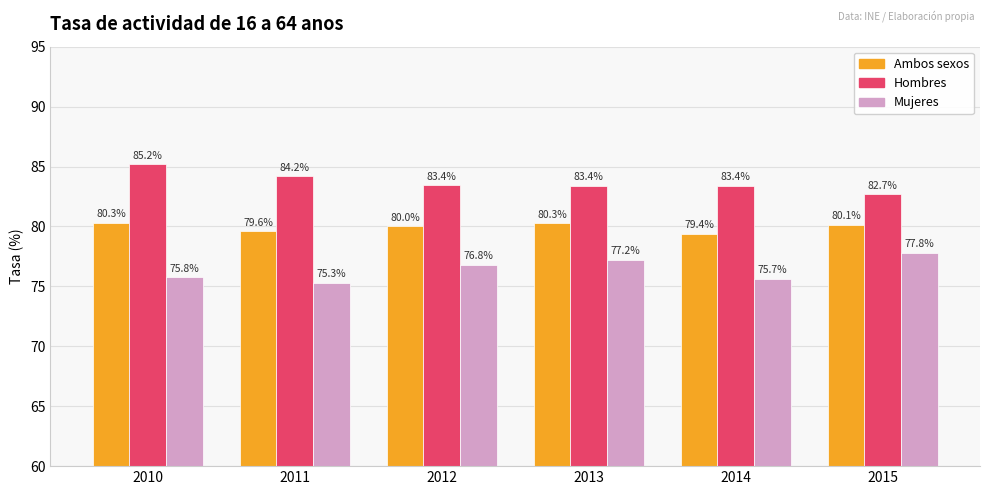

What is the sum of the Mujeres values at 2013 and 2012?

154.0